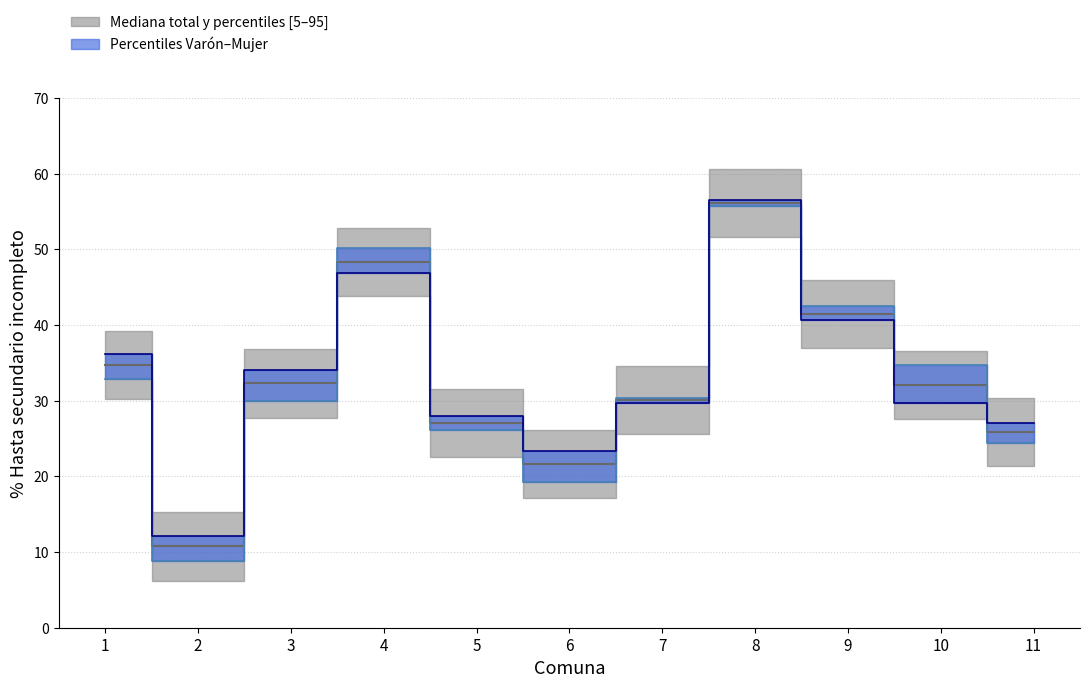

What is the maximum value for Hasta secundario incompleto (Varón)?

55.7